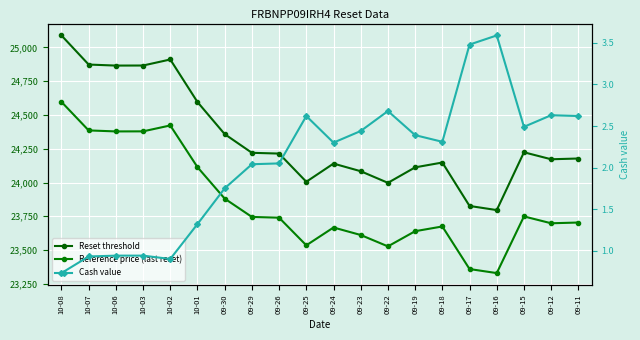

True or false: Cash value has more than 1 points higher than both neighbors.

True